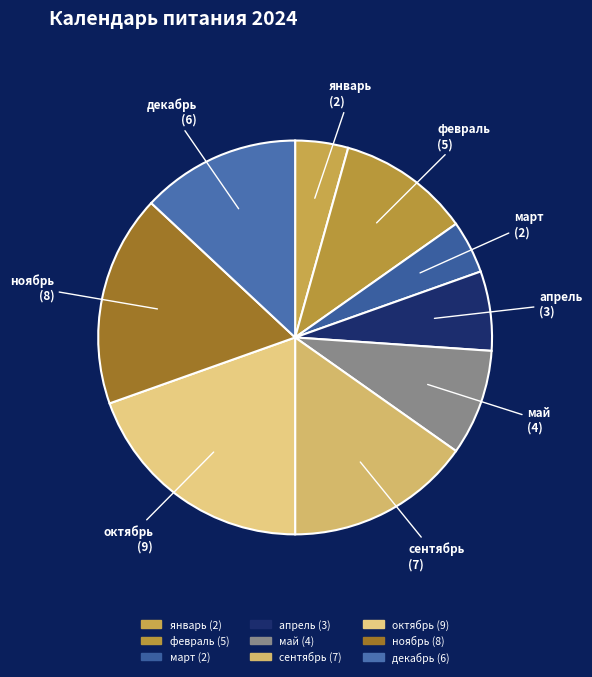

To the nearest percent, what percentage of the pie is сентябрь?

15%